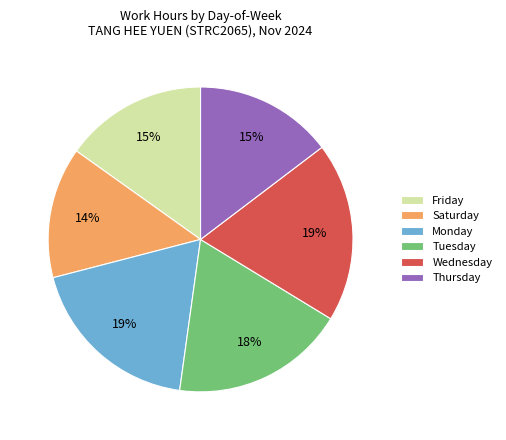

How many slices are in this pie chart?

6